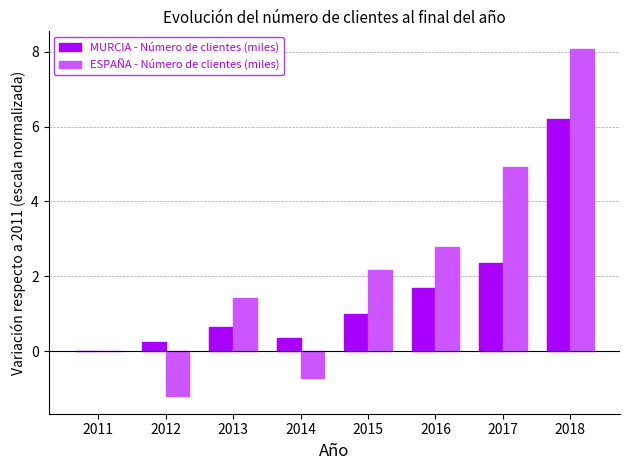

What is the approximate value of MURCIA - Número de clientes (miles) at 2012?

0.2